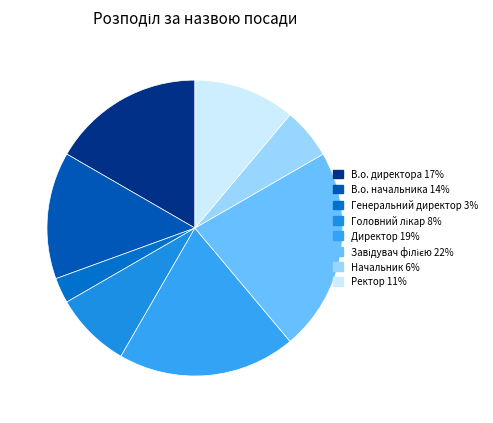

Is it true that Ректор is 24% of the pie?

False